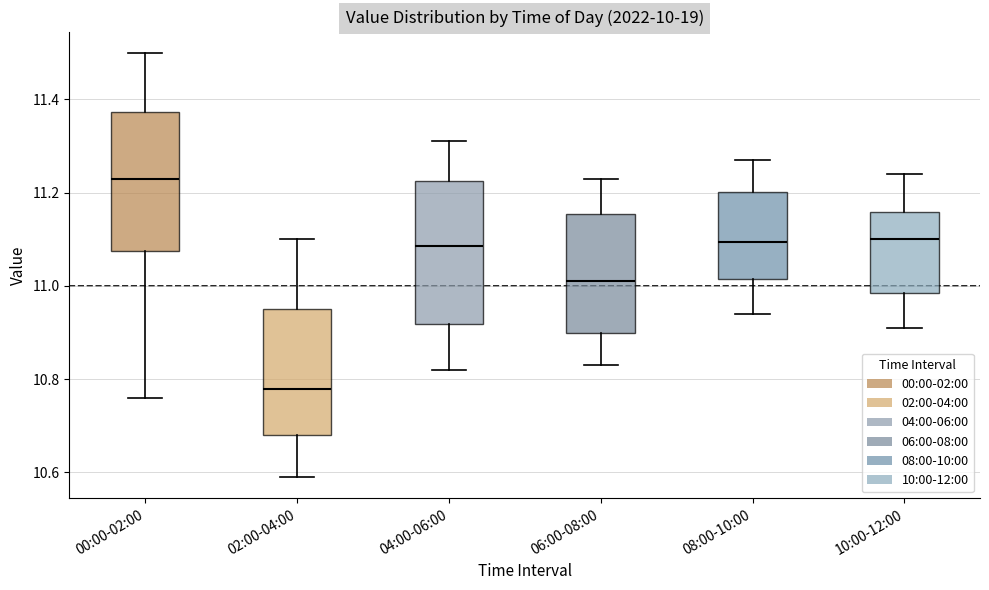

Reading left to right, transcribe this box plot: for each box, give where its median line is, the range the box spans, and where its two whiskers end, as read against the y-axis. The values are not printed on the chart, so give them approximately, as read against the axis.

00:00-02:00: median 11.24, box 11.08 to 11.38, whiskers 10.76 to 11.50
02:00-04:00: median 10.78, box 10.68 to 10.96, whiskers 10.60 to 11.10
04:00-06:00: median 11.08, box 10.92 to 11.22, whiskers 10.82 to 11.32
06:00-08:00: median 11.02, box 10.90 to 11.16, whiskers 10.84 to 11.24
08:00-10:00: median 11.10, box 11.02 to 11.20, whiskers 10.94 to 11.28
10:00-12:00: median 11.10, box 10.98 to 11.16, whiskers 10.92 to 11.24